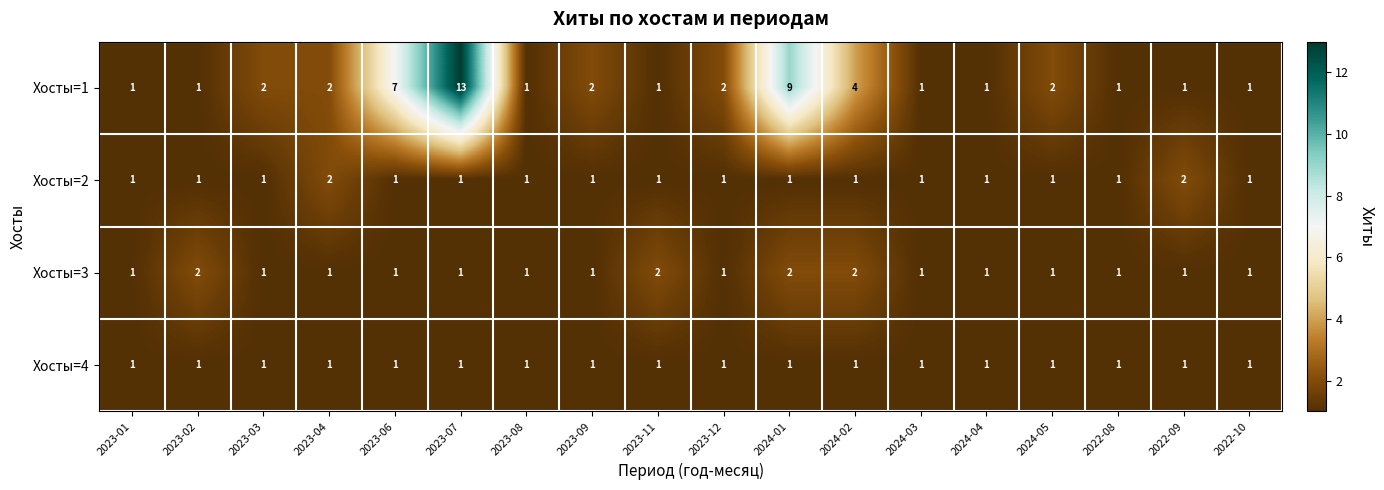

The value of Хосты=2 at 2023-09 is 2. True or false?

False